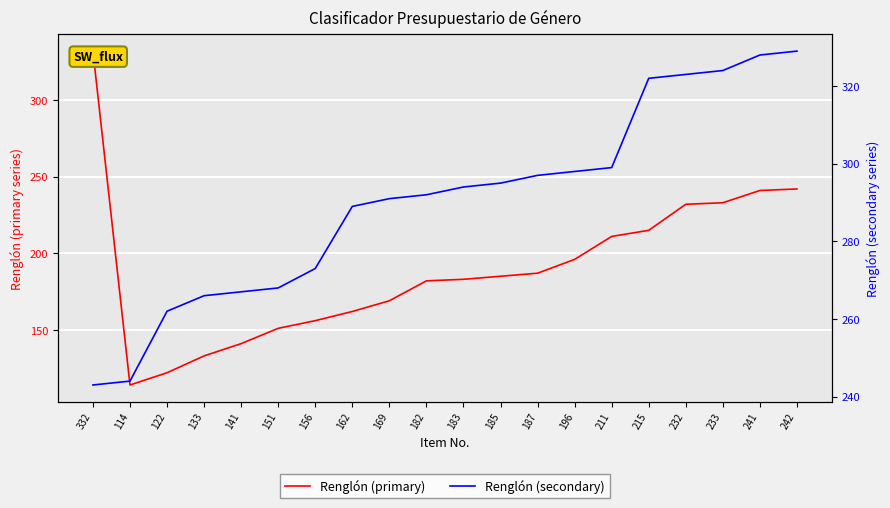

Rank the categories by Renglón (secondary) value from highest to lowest.

242, 241, 233, 232, 215, 211, 196, 187, 185, 183, 182, 169, 162, 156, 151, 141, 133, 122, 114, 332